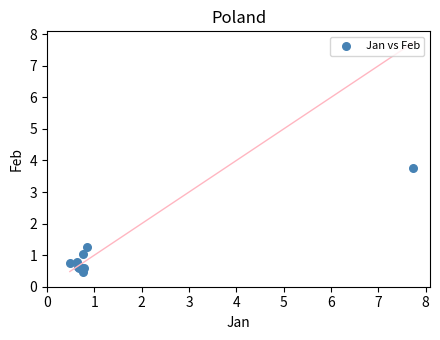

What Y value in the scatter plot is closest to 2?

1.2